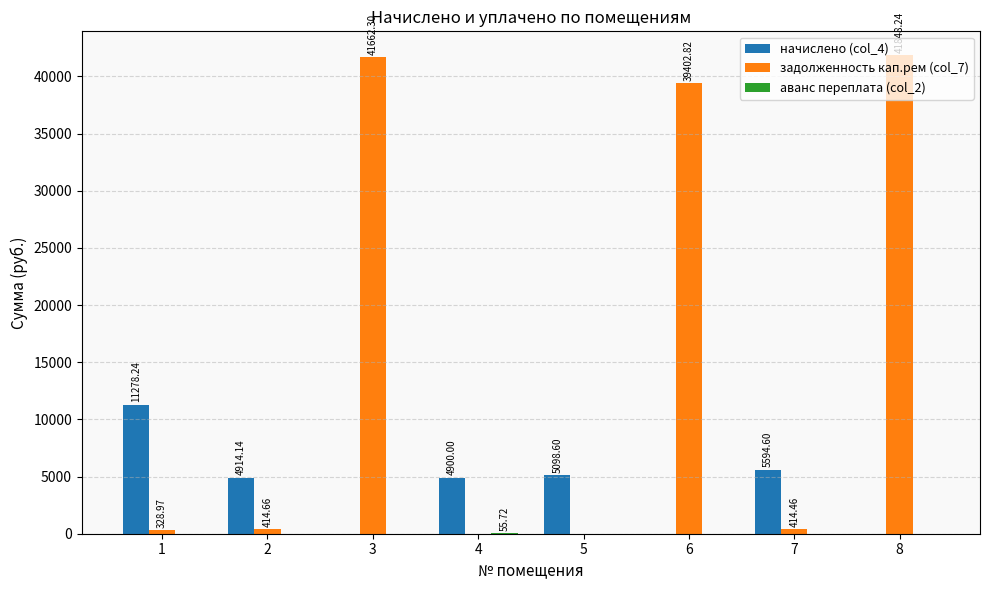

How many groups of bars are there?

8